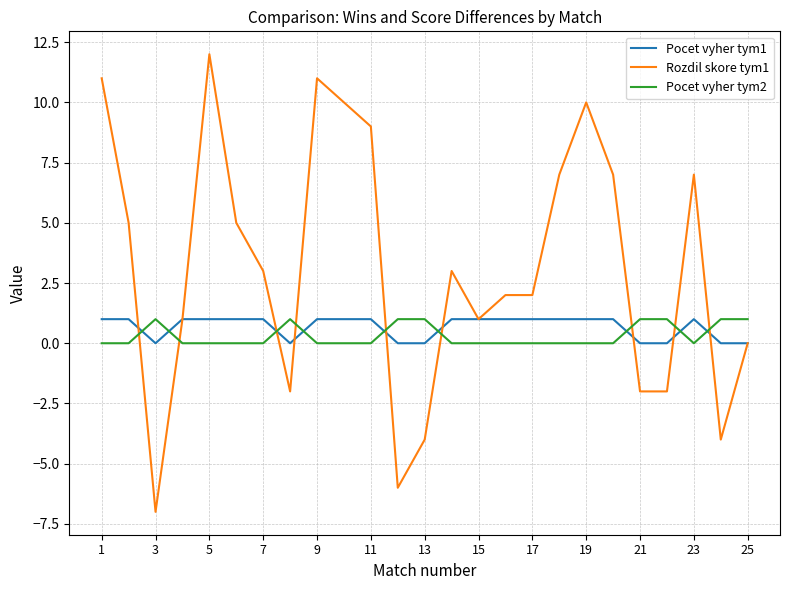

True or false: Pocet vyher tym2 and Pocet vyher tym1 cross at least once.

True